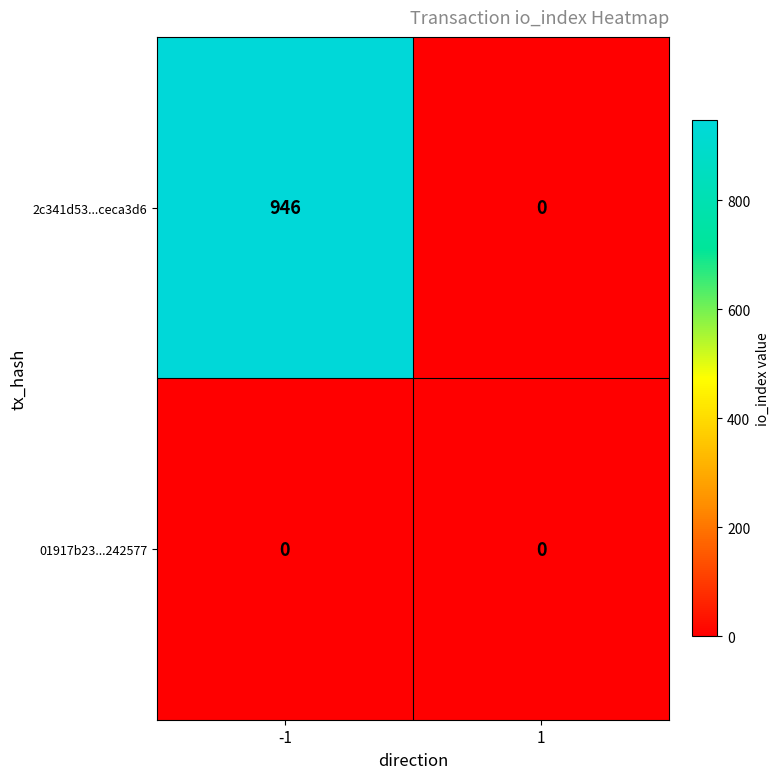

What is the greatest value displayed?

946